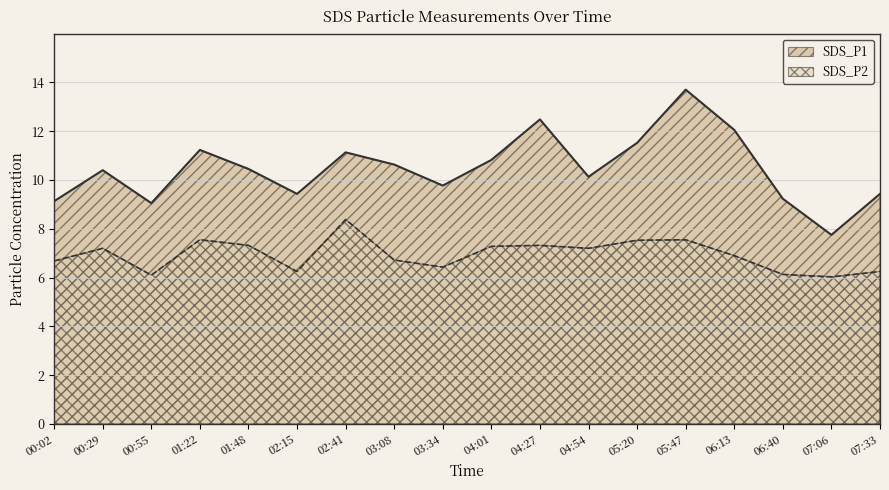

At which label does SDS_P1 first exceed 10?

00:29